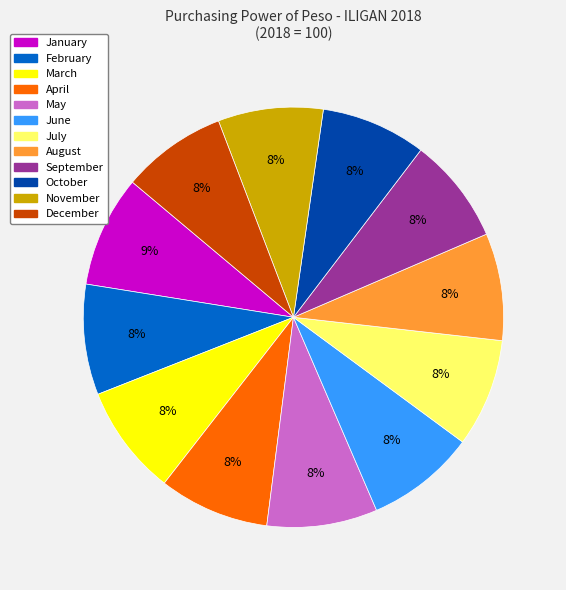

To the nearest percent, what is the average slice percentage?

8%